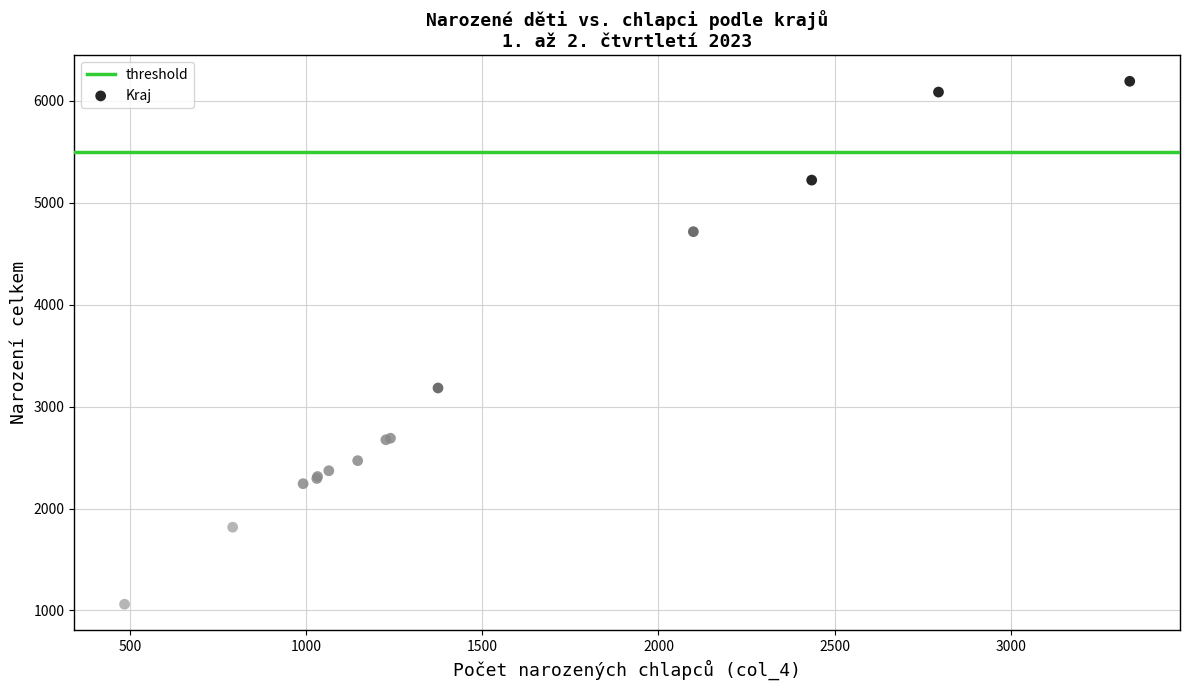

What Y value in the scatter plot is closest to 3627?

3183